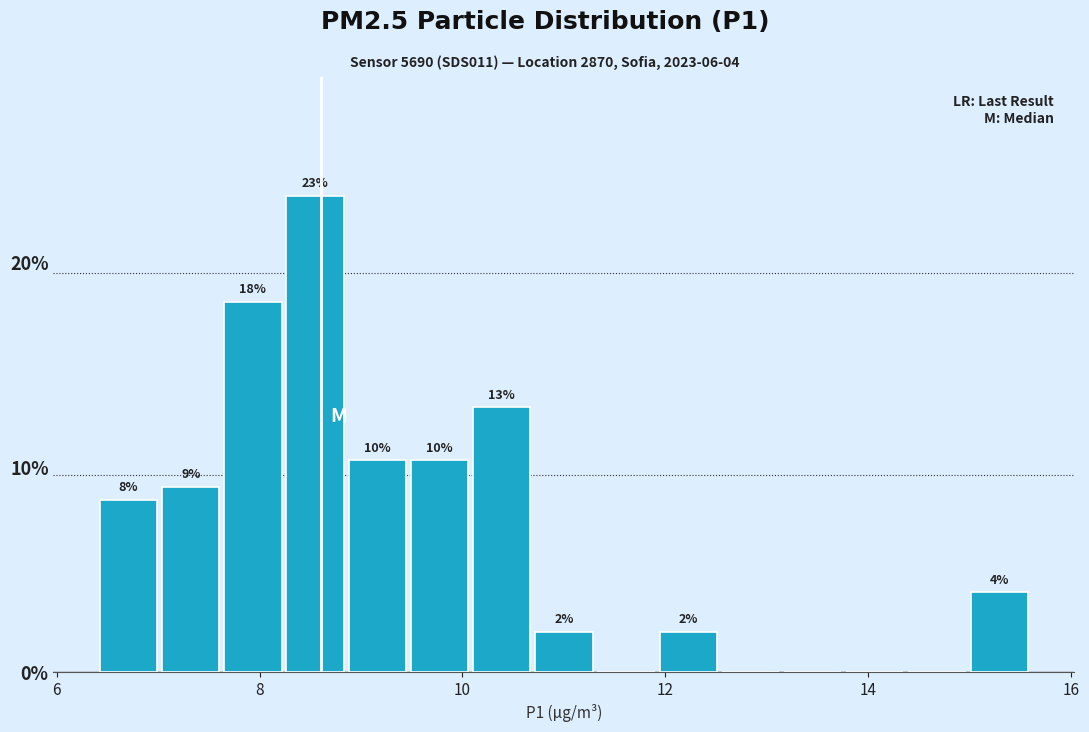

Around what value on the x-axis is the tallest bar? Give the approximate position of its centre, as read against the axis.

8.6